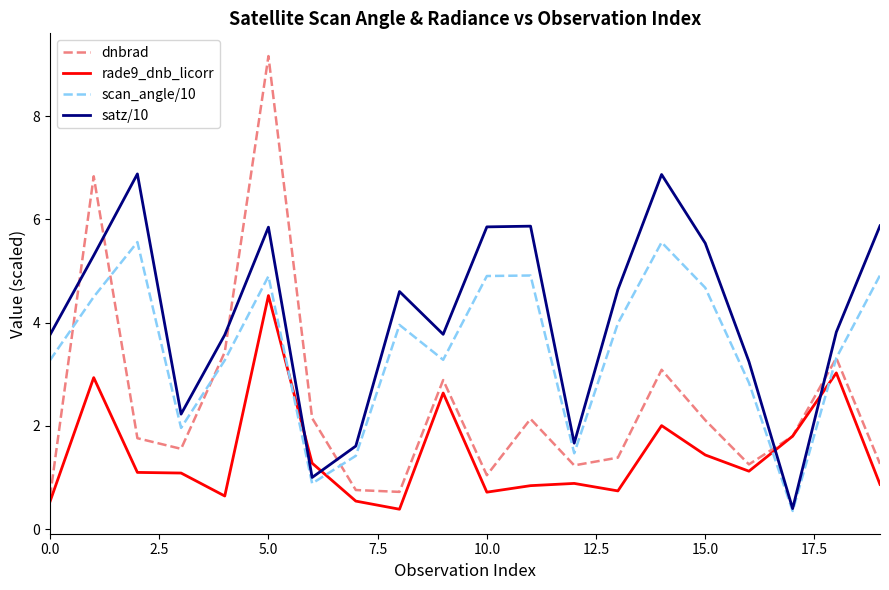

Rank the series by their average value, from highest to lowest.

satz/10, scan_angle/10, dnbrad, rade9_dnb_licorr